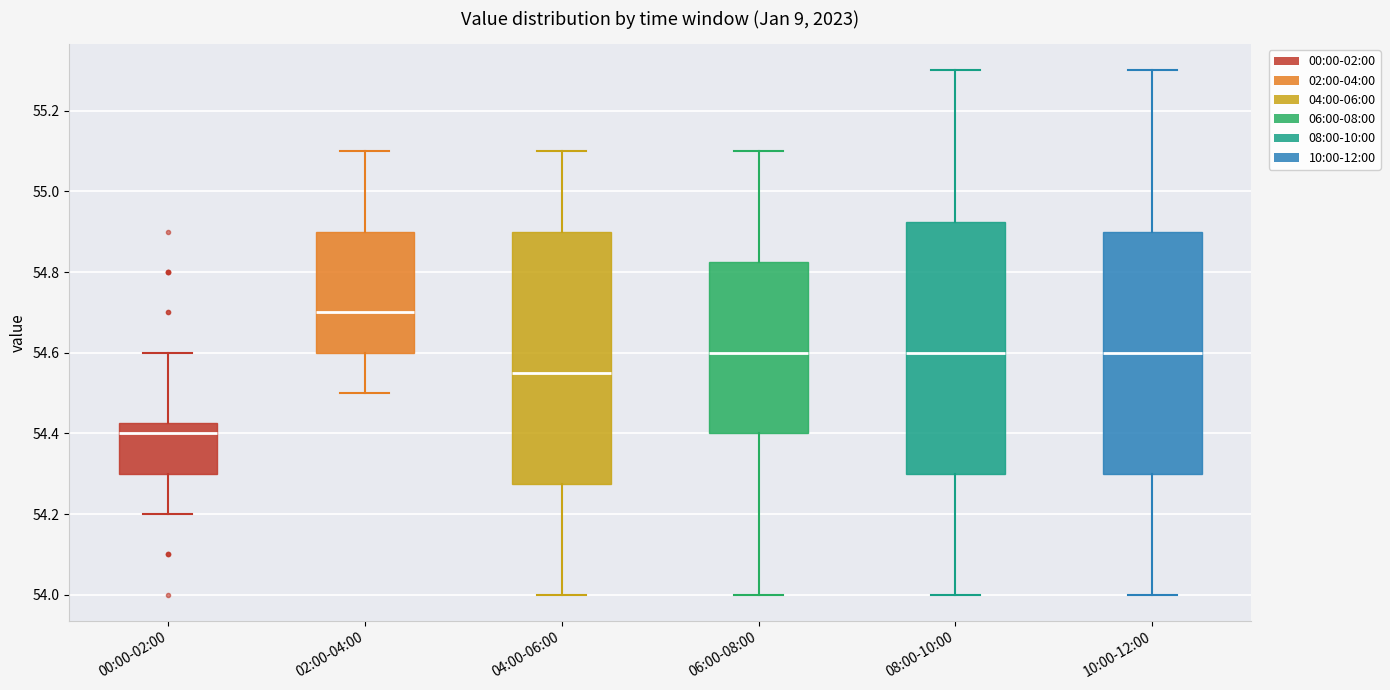

Which box has the highest median line?

02:00-04:00